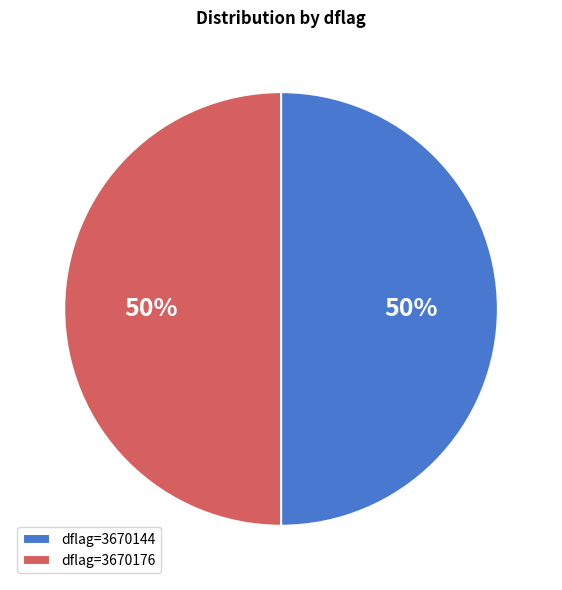

What is the ratio of the value at dflag=3670176 to the value at dflag=3670144?

1.0